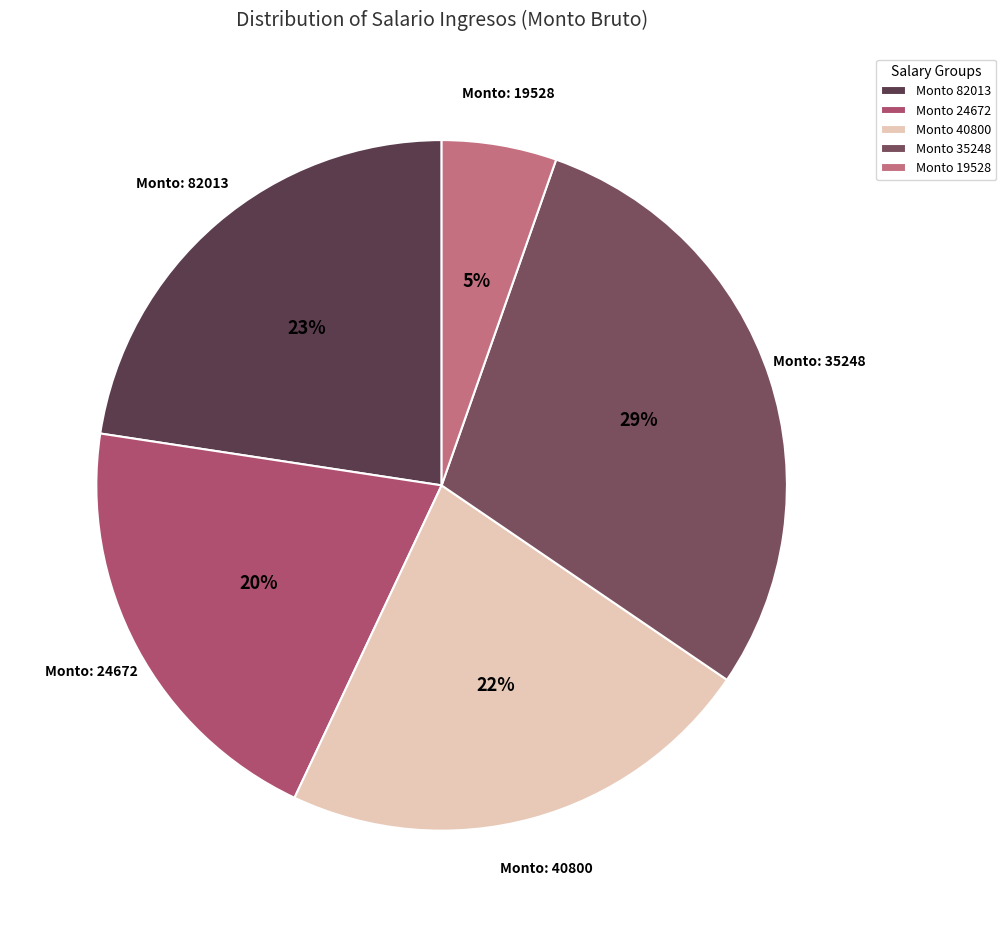

How many slices are in this pie chart?

5